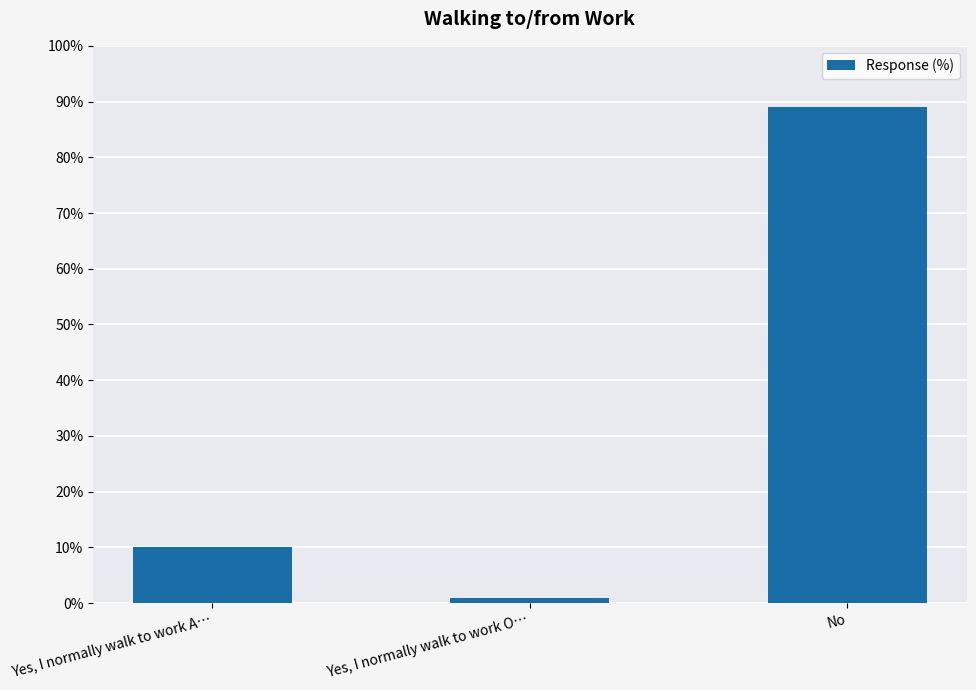

Are the bars horizontal?

No